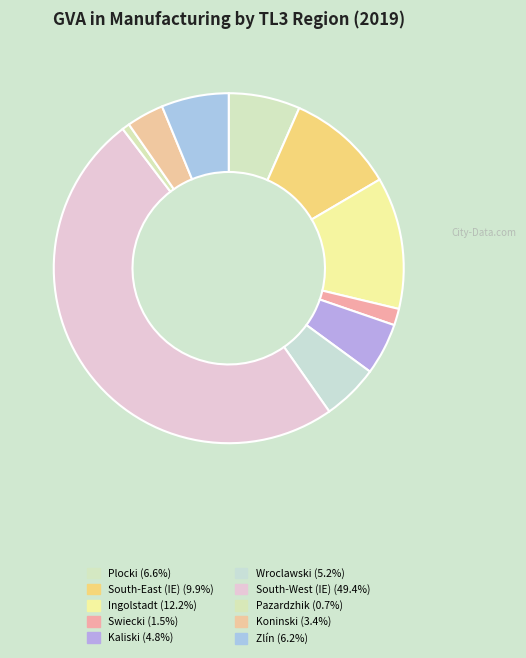

Count the number of slices in the pie.

10